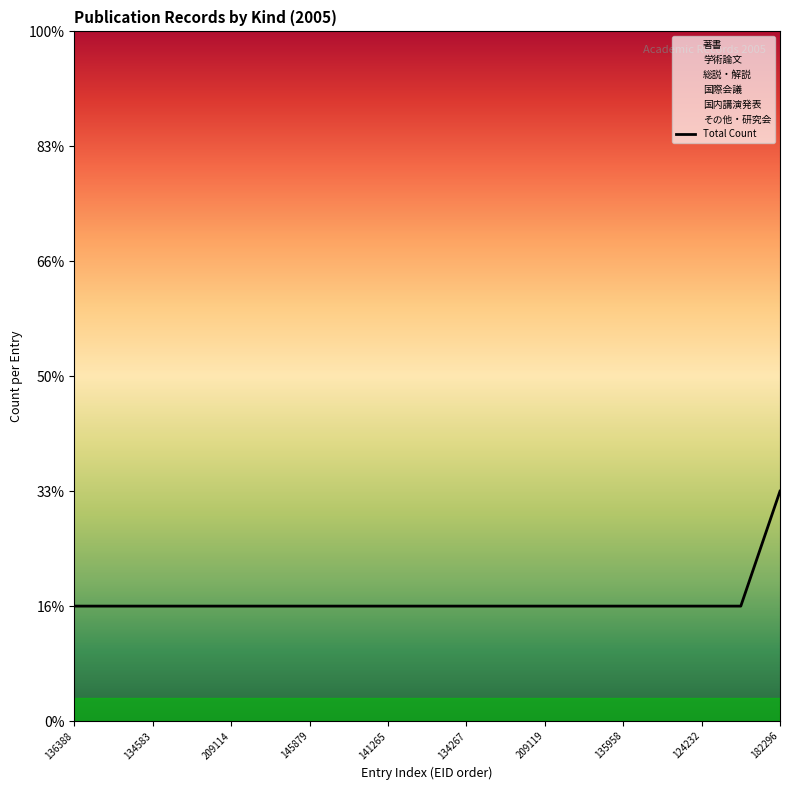

How many categories are shown in the chart?

19